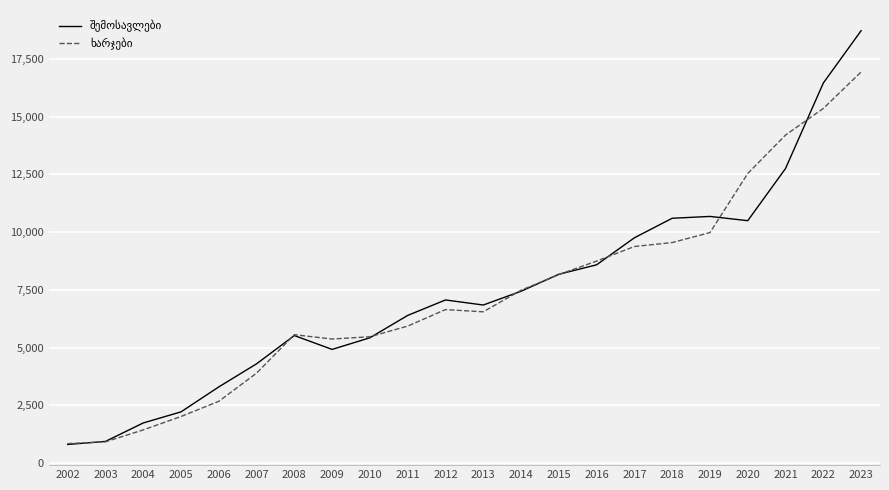

What is the spread (max minus min) of values at 2018?

1051.9